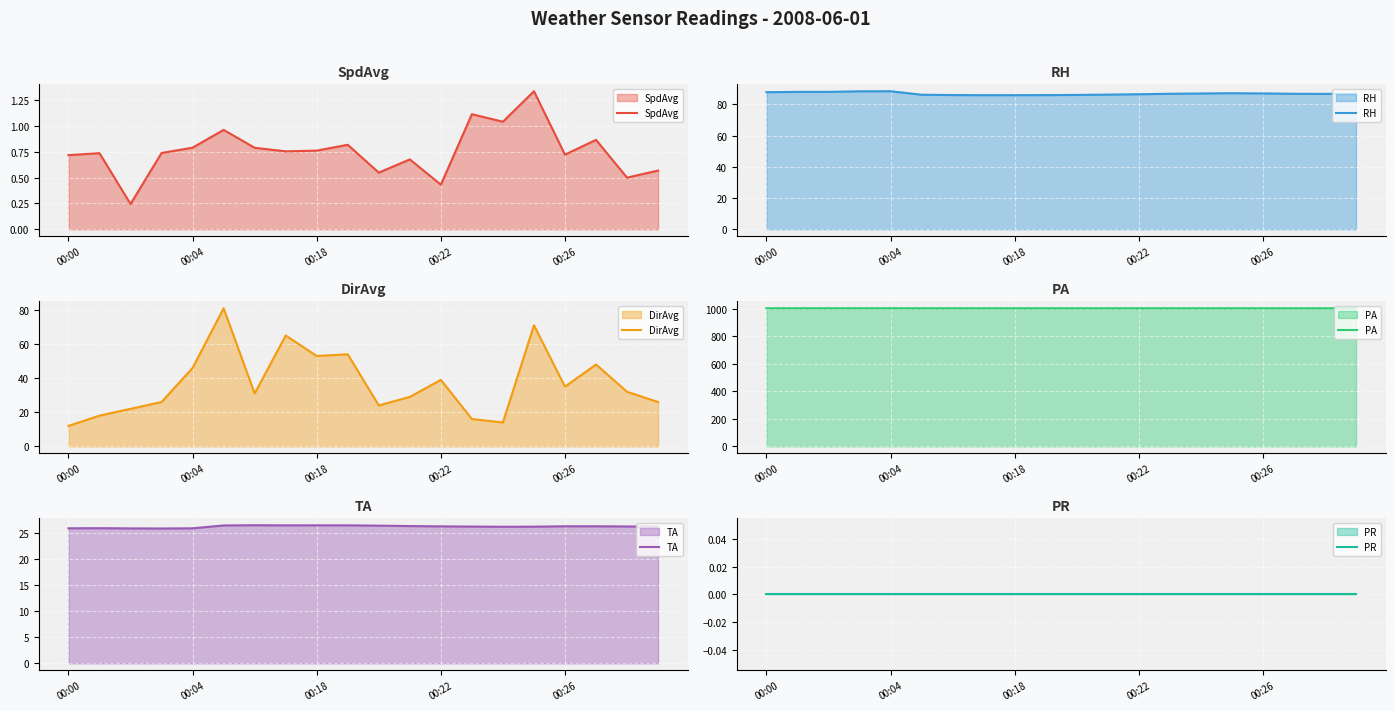

True or false: PR and TA intersect in this chart.

False